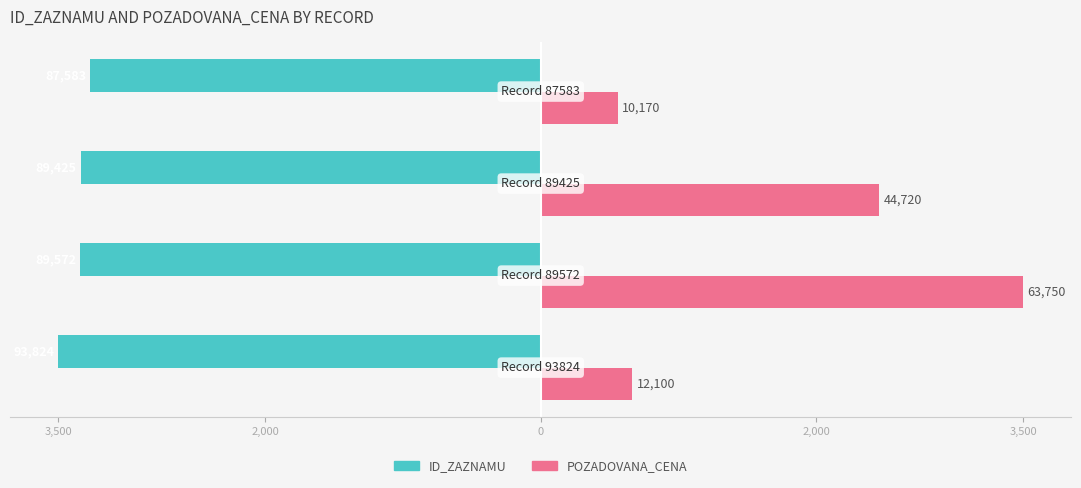

What are all the series names shown in the legend?

ID_ZAZNAMU, POZADOVANA_CENA